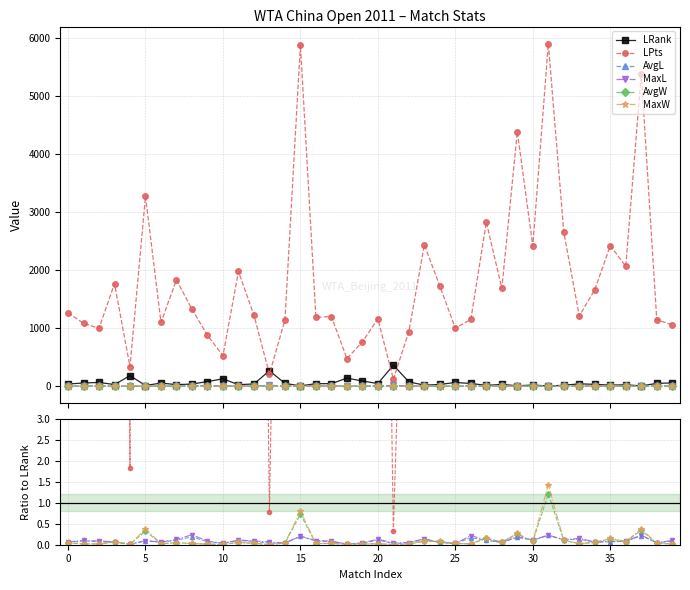

The MaxL series shows 0.0 at 15. True or false?

False